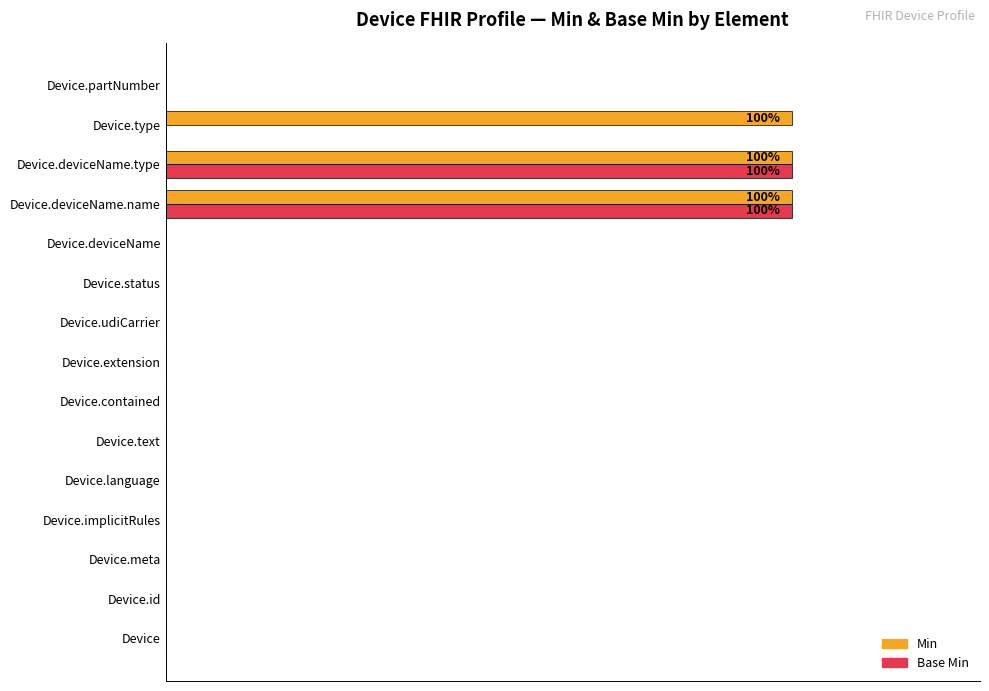

Rank the series by their maximum value, from highest to lowest.

Min, Base Min